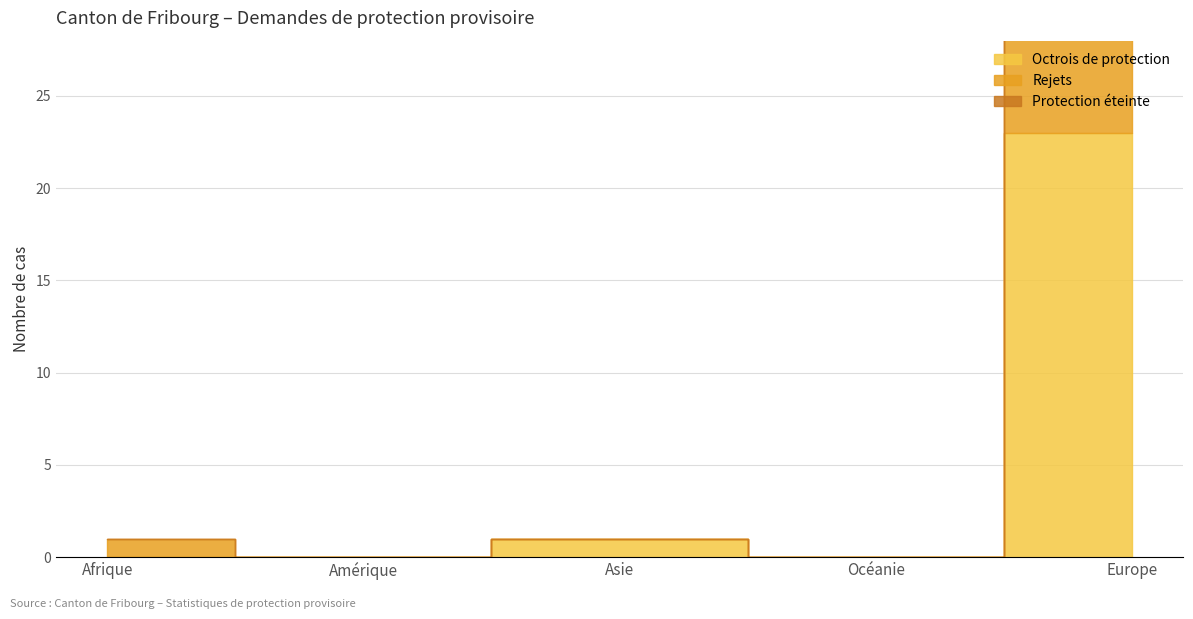

What is the label of the 5th point from the right?

Afrique